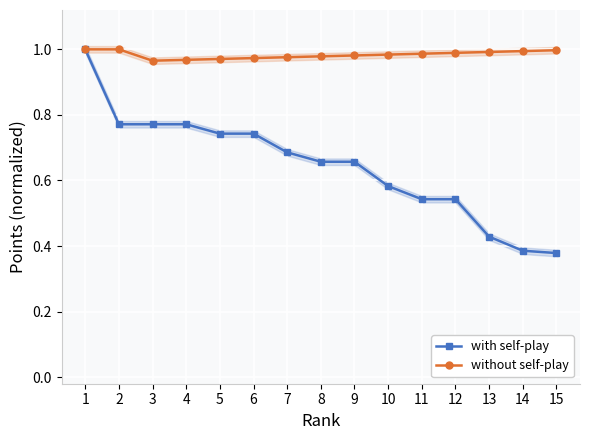

What is the greatest value displayed?

1.0